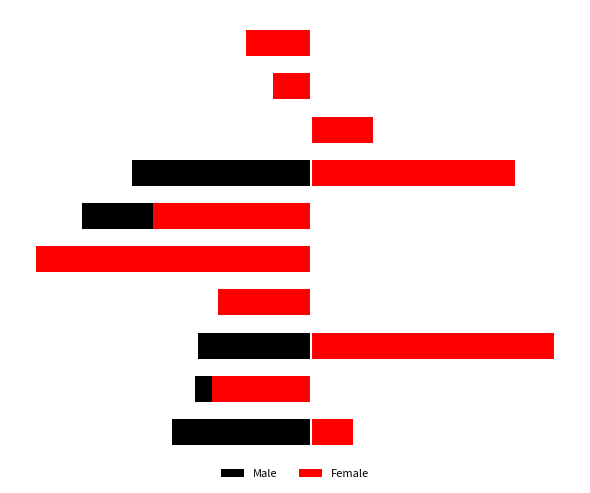

The chart shows a value of -0.4 at 0. True or false?

False